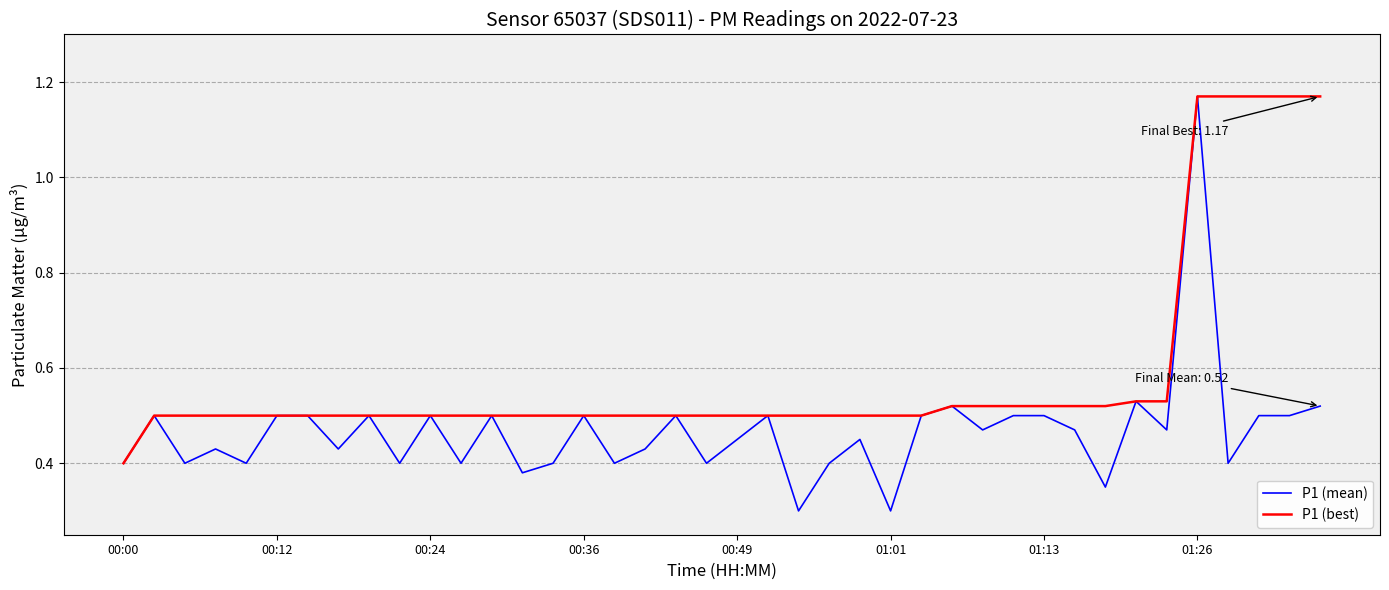

List the series in order of their overall mean, lowest first.

P1 (mean), P1 (best)